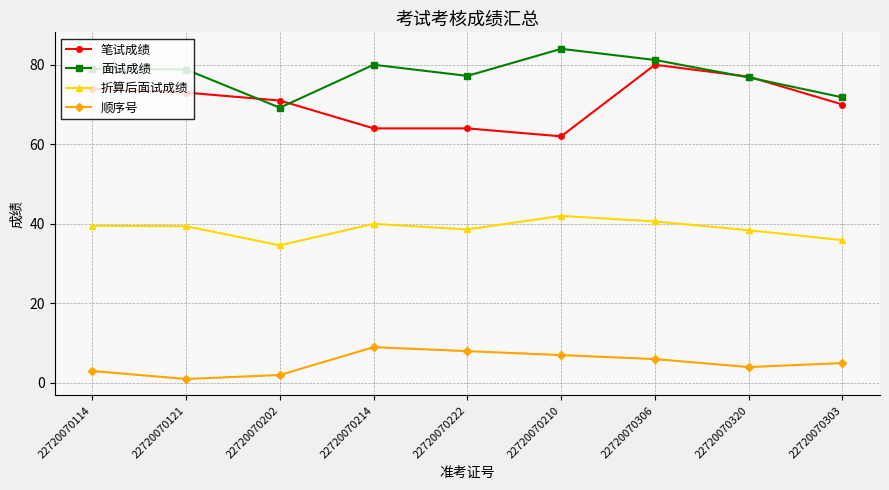

What is the difference between the maximum and minimum values in the 折算后面试成绩 series?

7.4